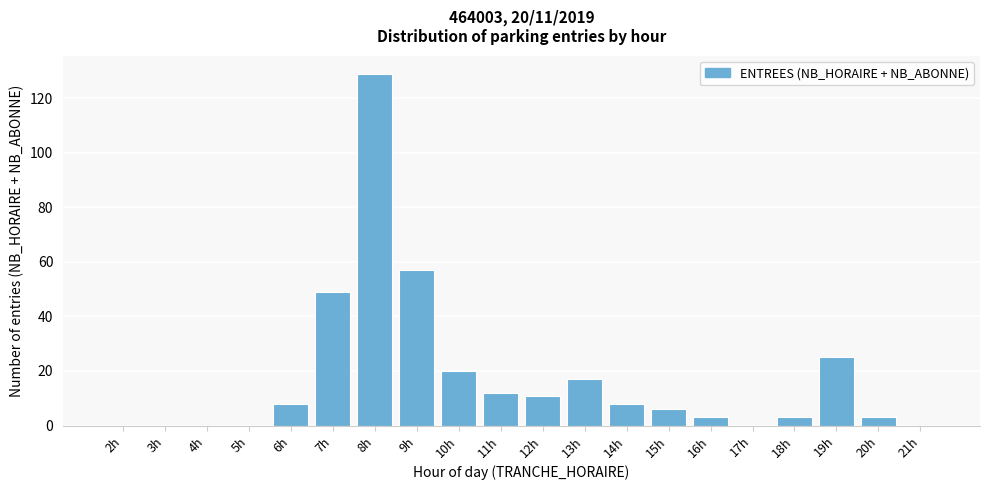

Reading right to left, transcribe all the data shown in this chart.

21h=0	20h=3	19h=25	18h=3	17h=0	16h=3	15h=6	14h=8	13h=17	12h=11	11h=12	10h=20	9h=57	8h=129	7h=49	6h=8	5h=0	4h=0	3h=0	2h=0